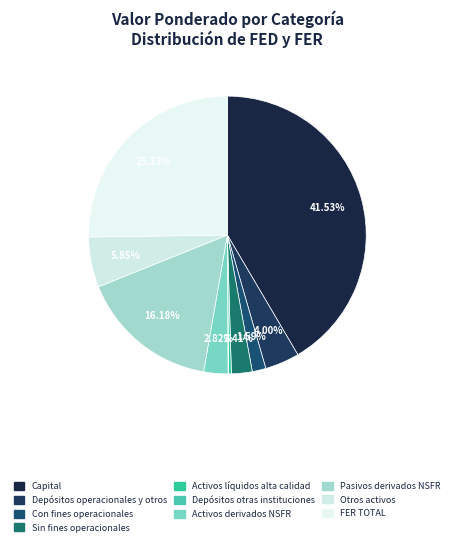

True or false: Activos líquidos alta calidad accounts for 0% of the total.

True